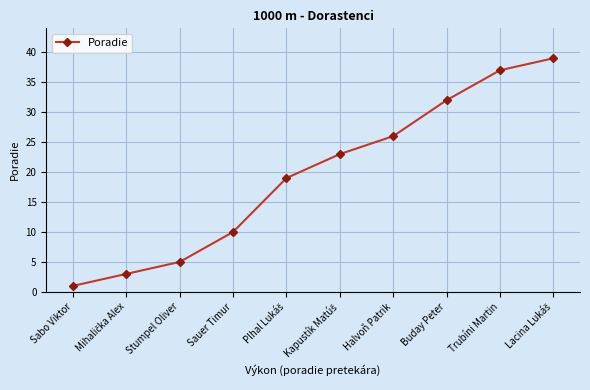

True or false: the data has more than 2 interior local peaks.

False